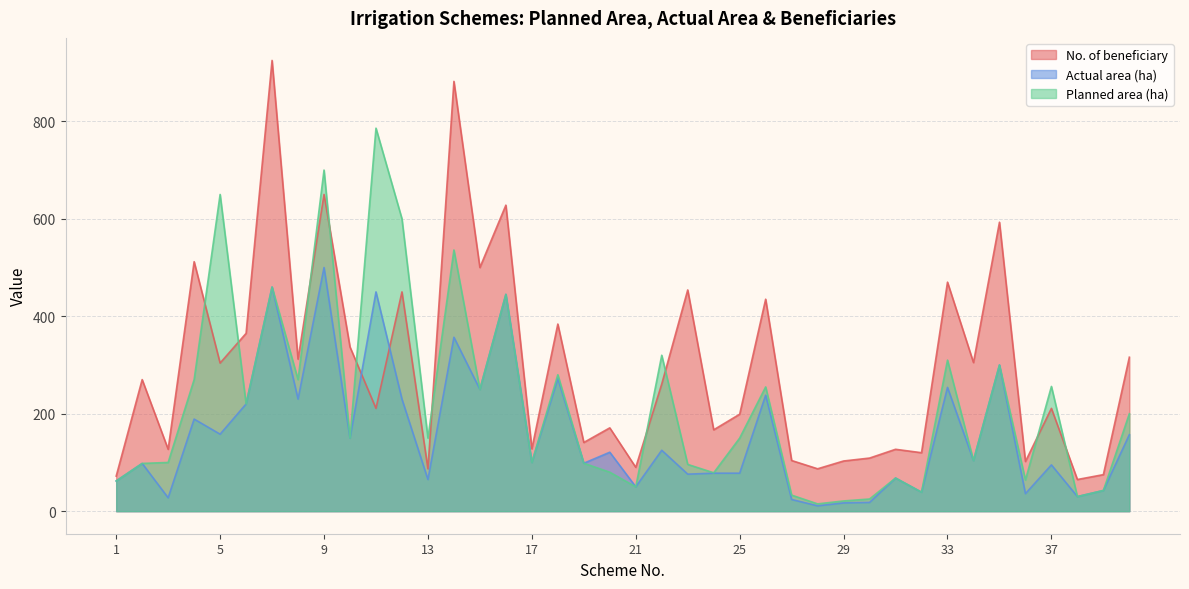

What is the average value of the No. of beneficiary series?

296.2